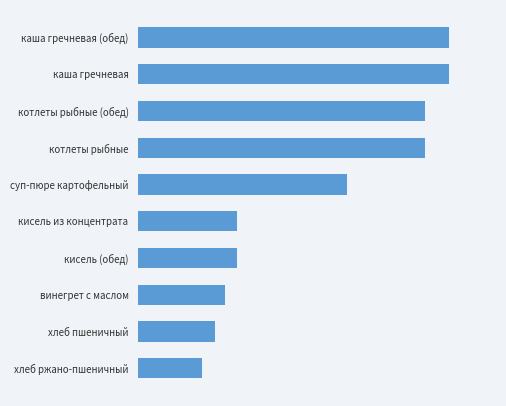

What is the maximum value shown in the chart?

240.0